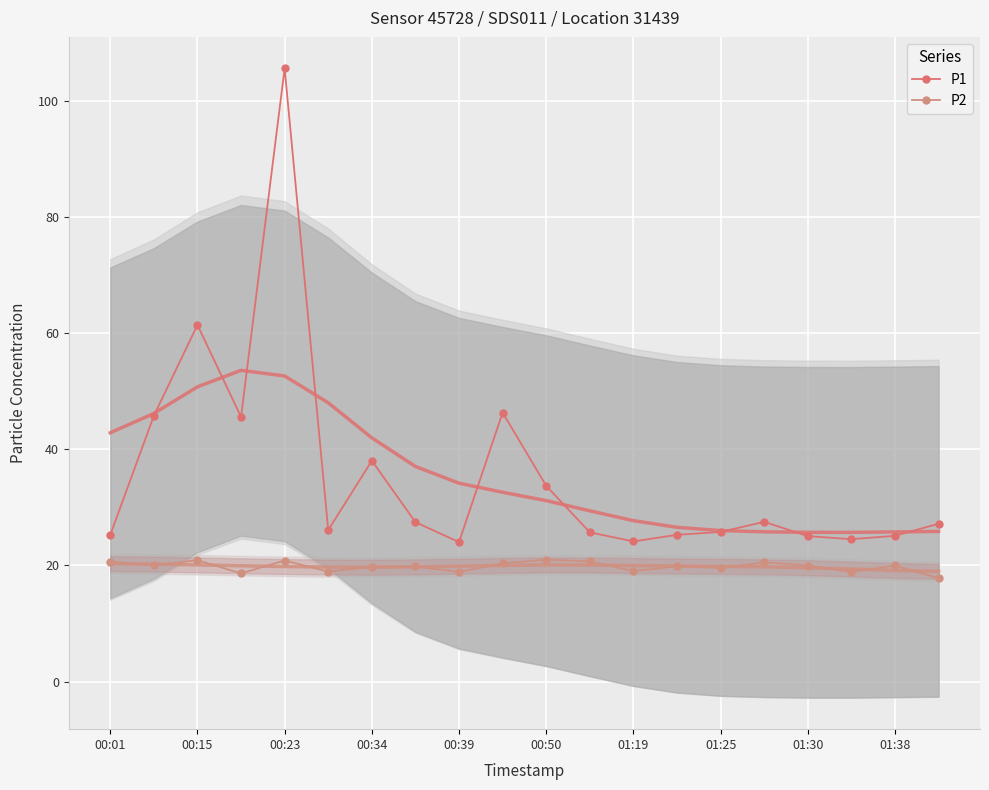

What is the lowest value of the P1 series?

24.0